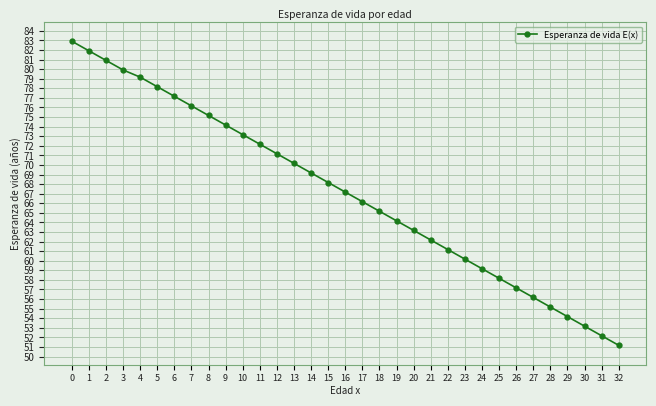

What is the value of the 20th point from the left?

64.2